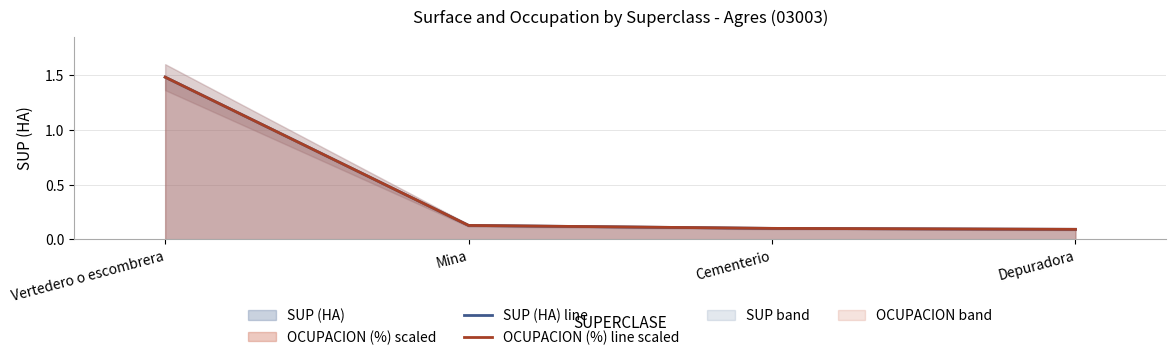

List the labels in order of OCUPACION (%) line scaled value, smallest first.

Depuradora, Cementerio, Mina, Vertedero o escombrera